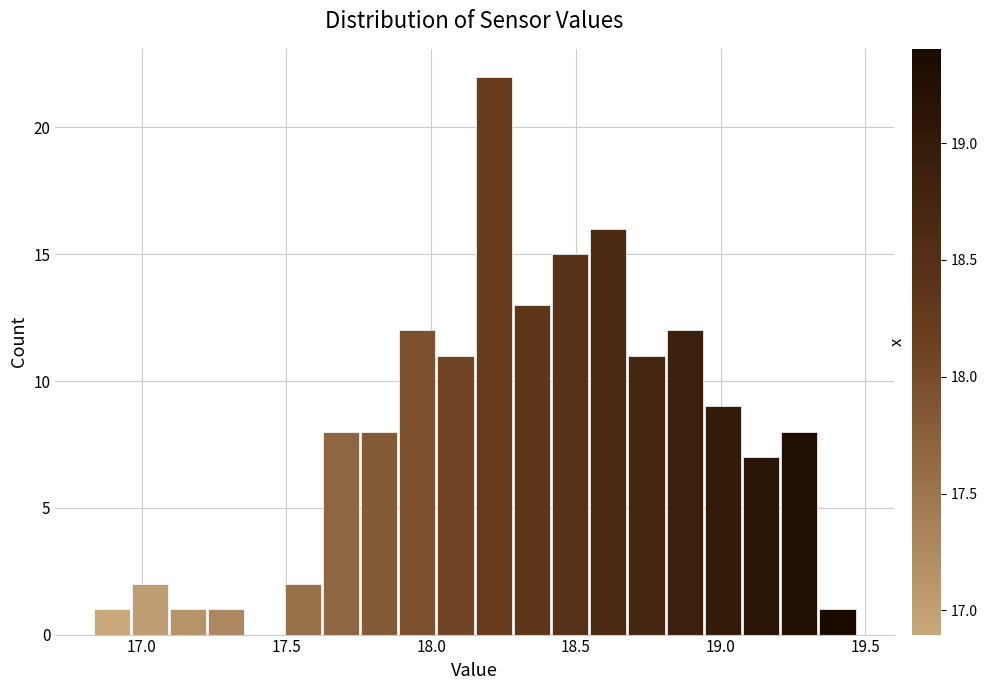

Around what value on the x-axis is the tallest bar? Give the approximate position of its centre, as read against the axis.

18.20